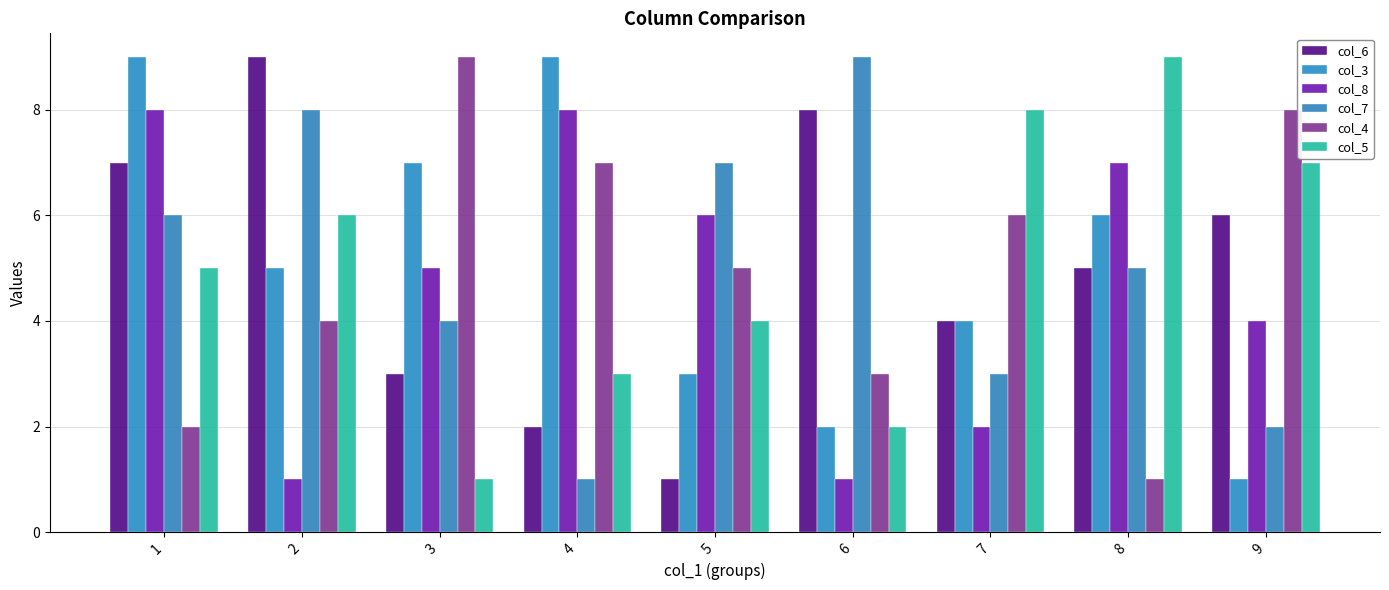

What is the value of the col_5 bar at the 2nd from the left?

6